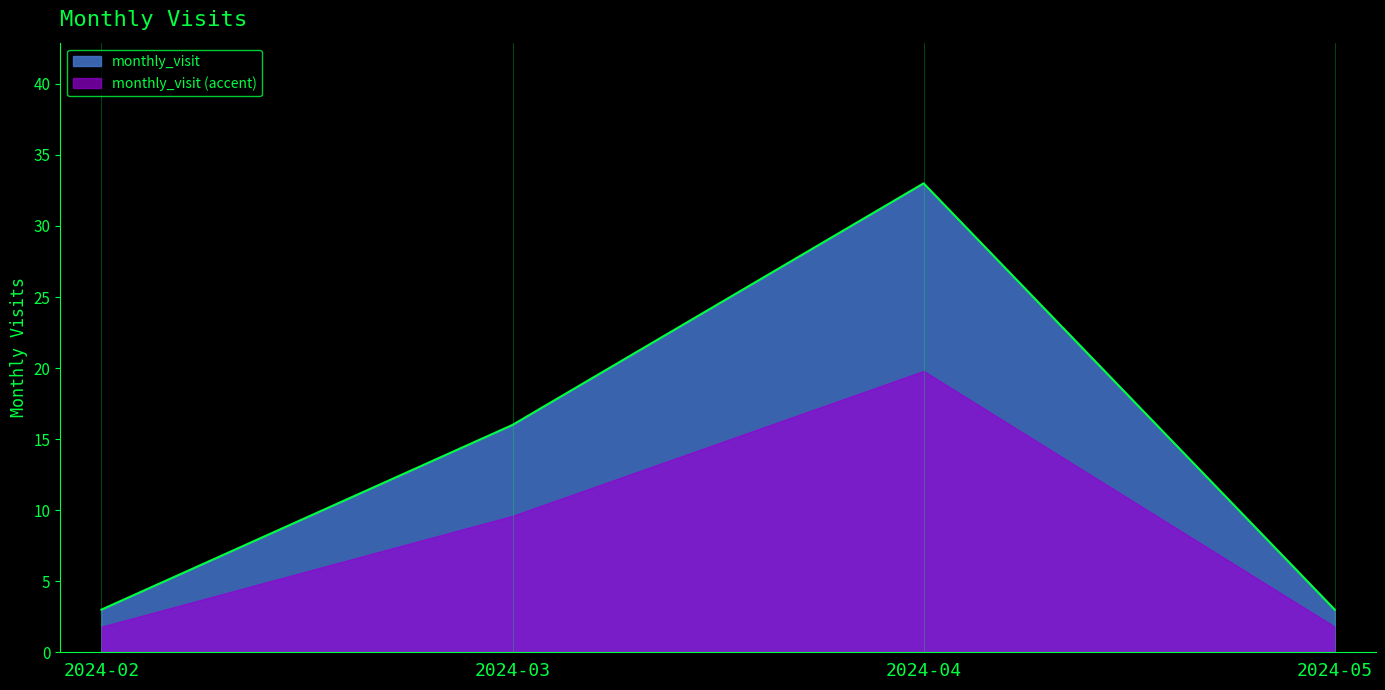

True or false: the data shows 4 at 2024-02.

False